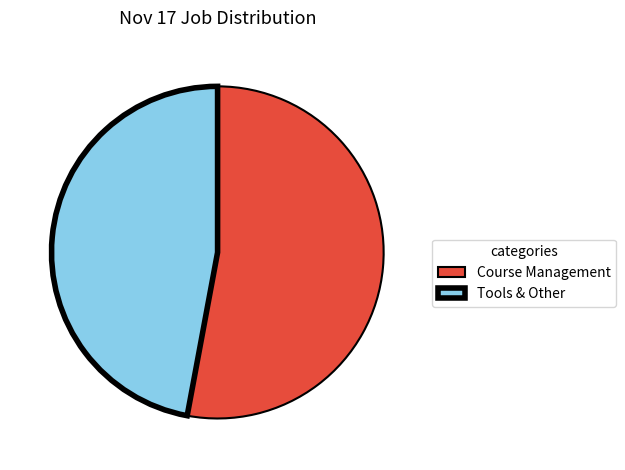

Combined, do Tools & Other and Course Management account for over 50%?

Yes